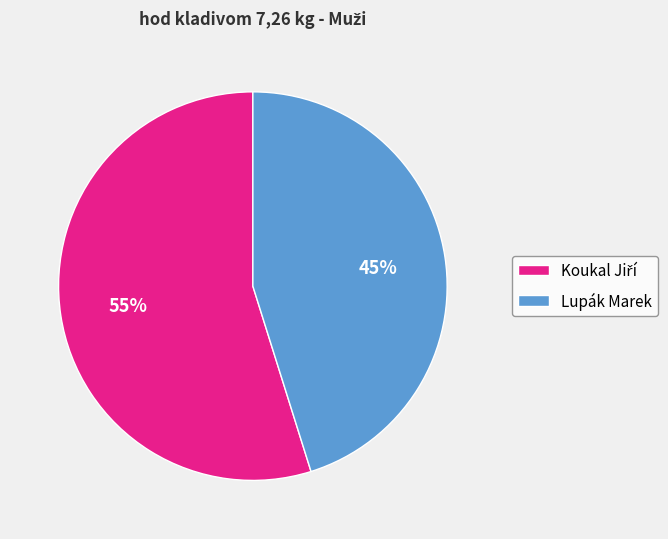

To the nearest percent, what portion does Lupák Marek represent?

45%